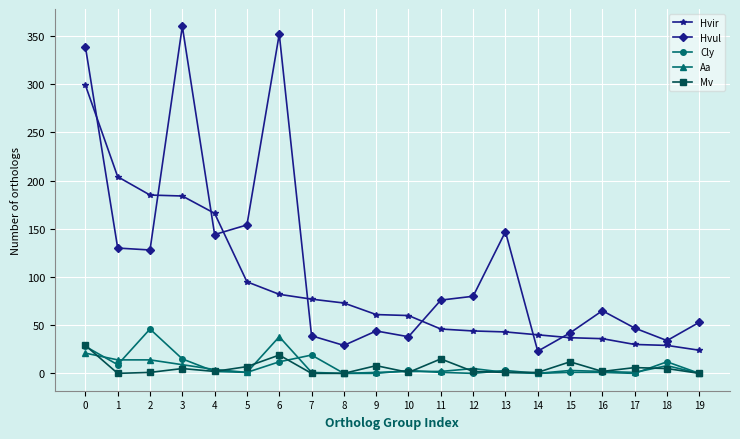

What is the greatest value displayed?

360